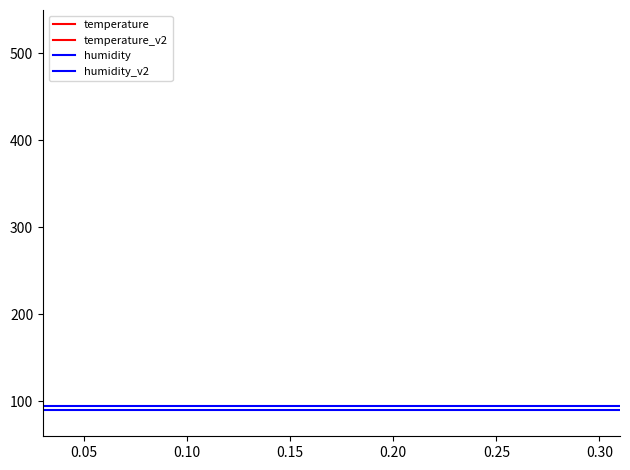

The value of humidity at 33 is 158.5. True or false?

False